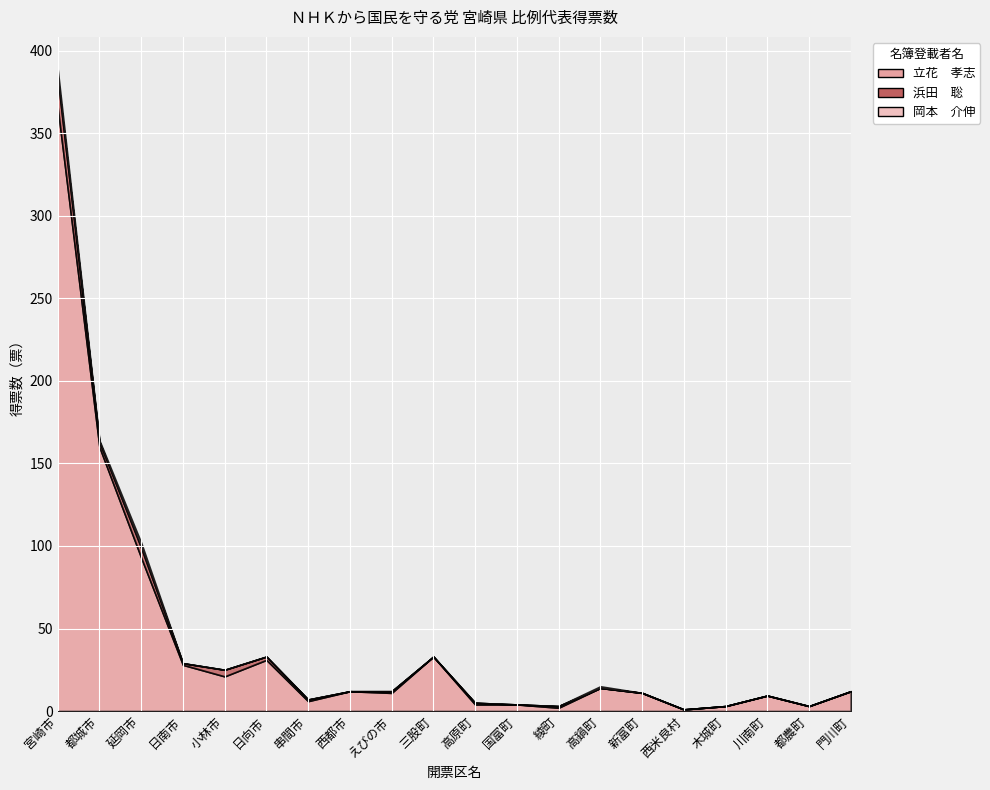

Read the 浜田　聡 value at 綾町.

1.0